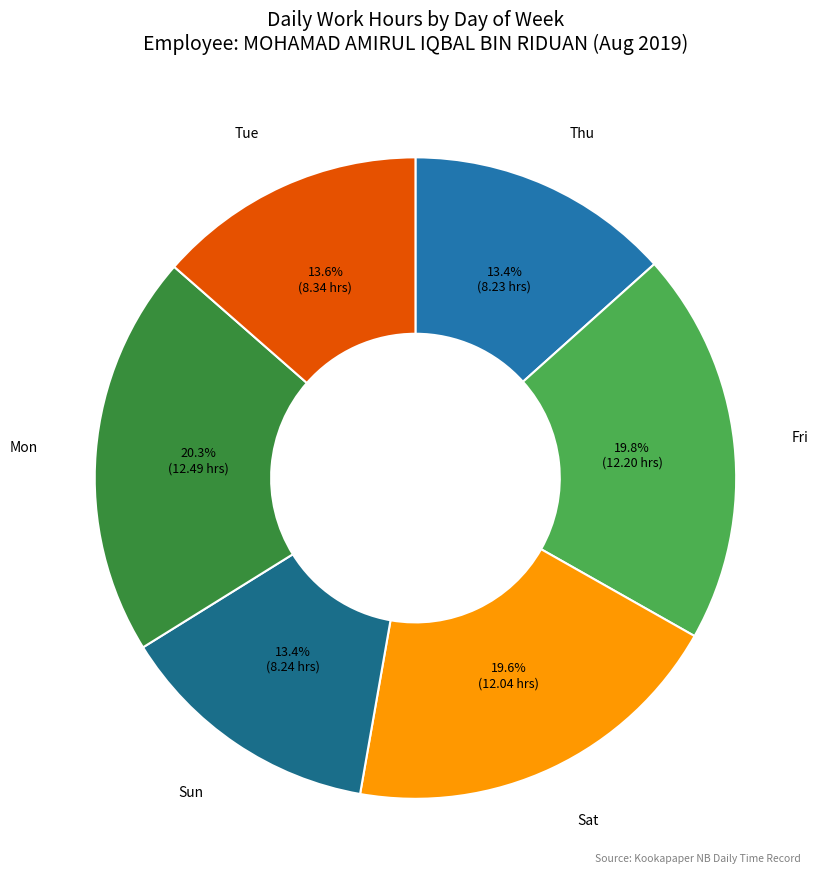

What percentage is the Sat slice, to the nearest percent?

20%